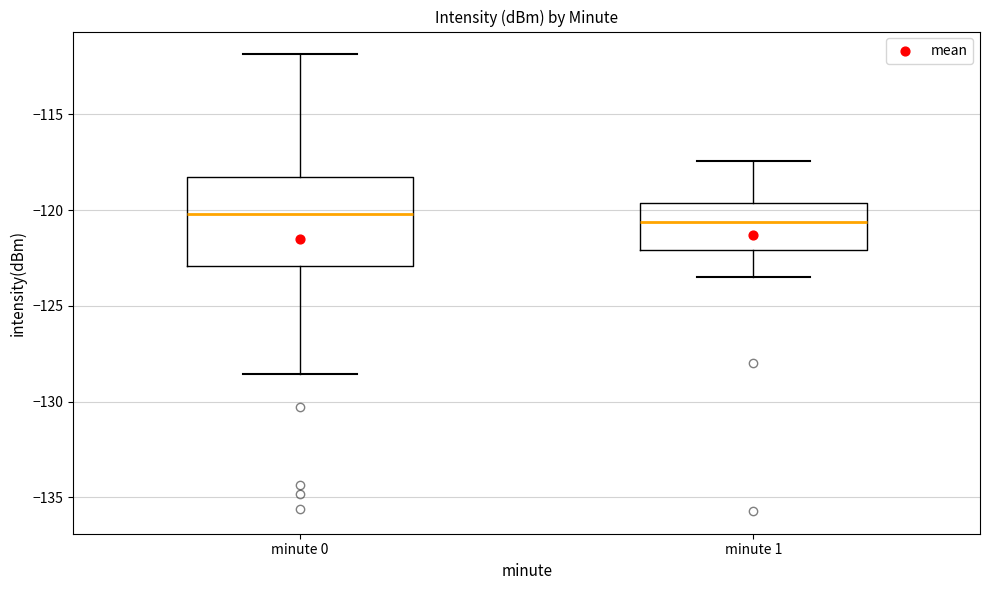

Comparing the boxes themselves (not the whiskers), which one is the tallest?

minute 0